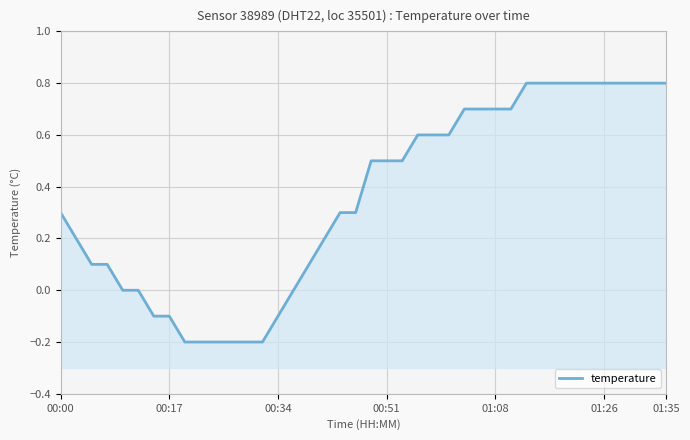

True or false: the data has more than 0 interior local peaks.

False